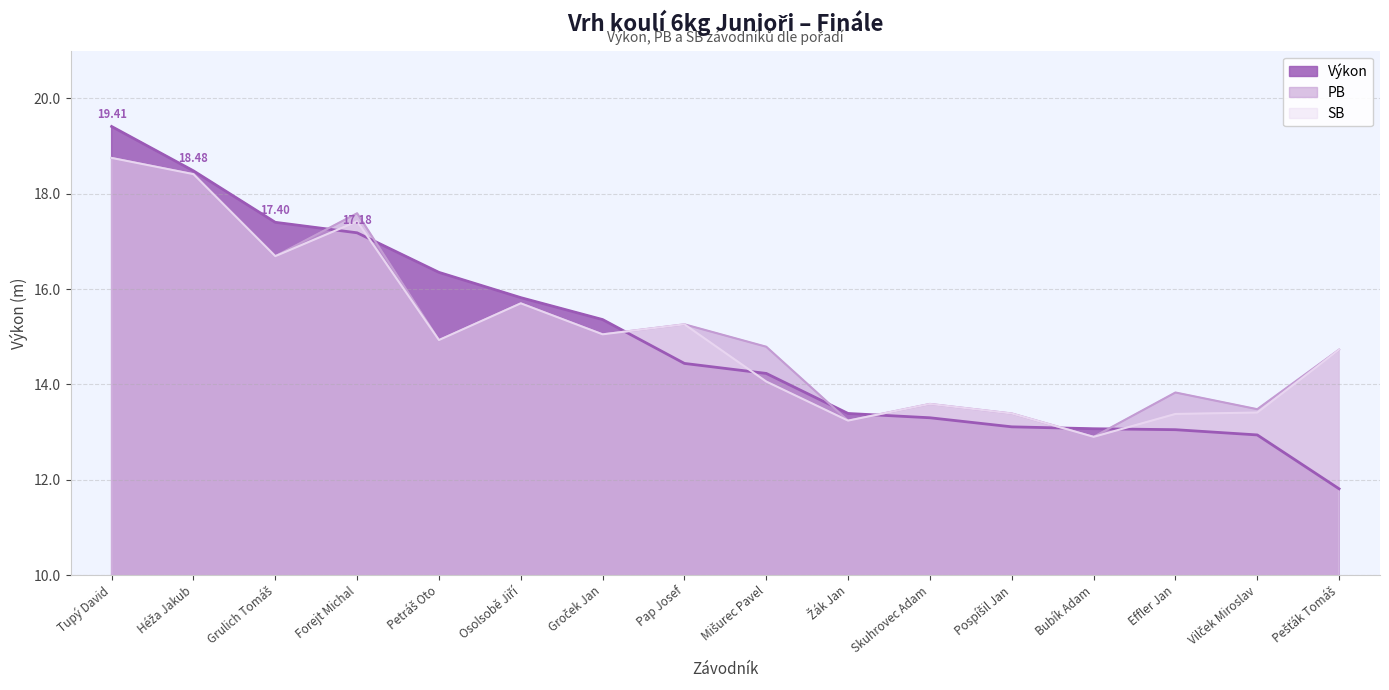

Does the chart have visible grid lines?

Yes